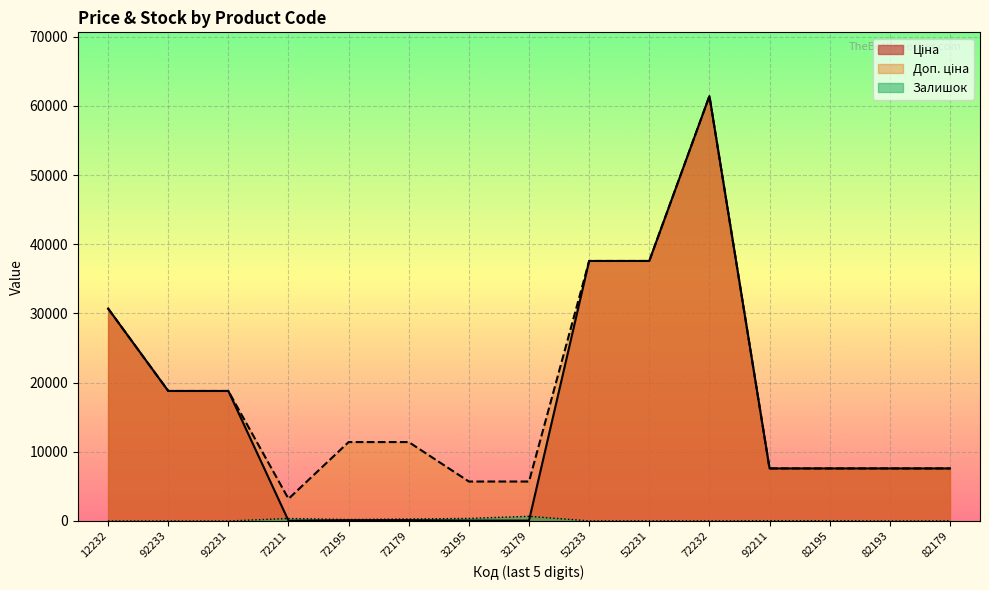

What is the maximum value shown in the chart?

61434.3